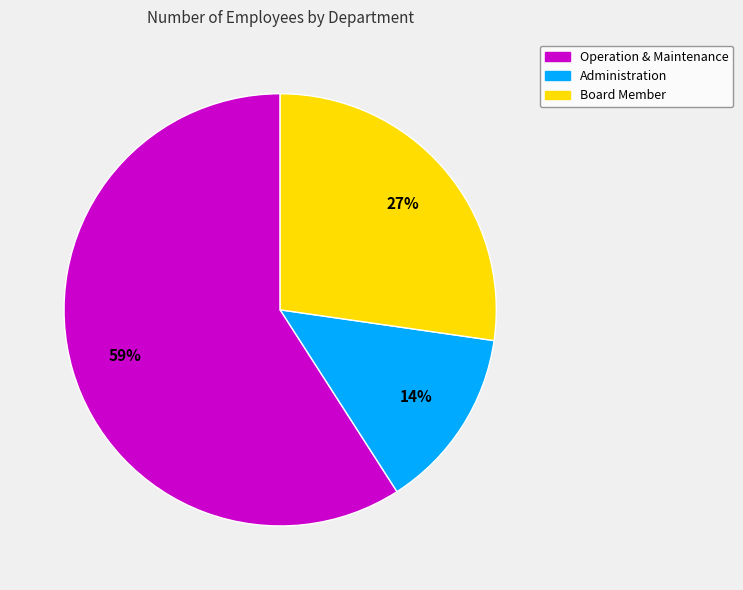

To the nearest percent, what is the average slice percentage?

33%